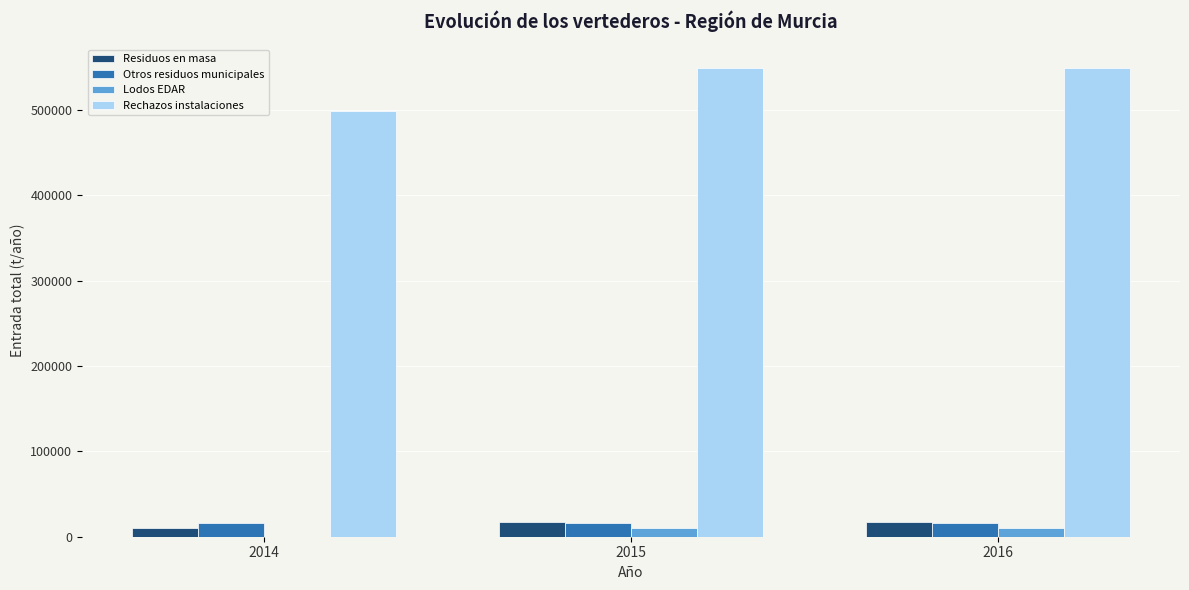

Between 2014 and 2015, which series saw the biggest shift?

Rechazos instalaciones